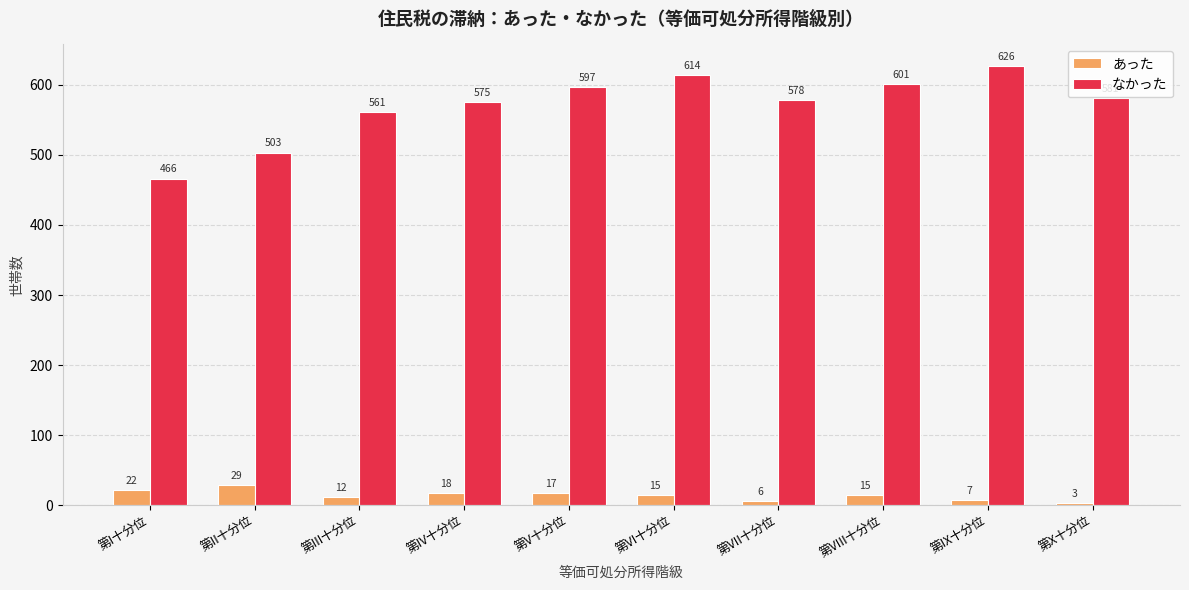

How many series are shown in this chart?

2